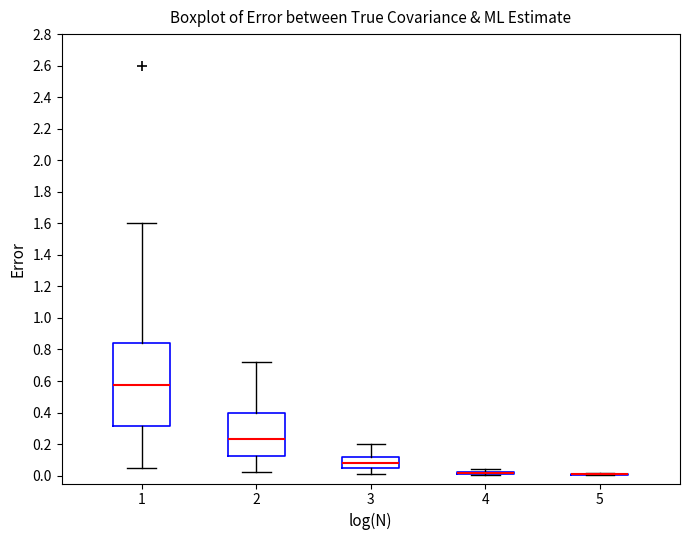

Reading left to right, transcribe this box plot: for each box, give where its median line is, the range the box spans, and where its two whiskers end, as read against the y-axis. The values are not printed on the chart, so give them approximately, as read against the axis.

1: median 0.58, box 0.32 to 0.84, whiskers 0.06 to 1.60
2: median 0.24, box 0.12 to 0.40, whiskers 0.02 to 0.72
3: median 0.08, box 0.06 to 0.12, whiskers 0.02 to 0.20
4: box collapsed to a line at 0.02, whiskers 0.00 to 0.04
5: box collapsed to a line at 0.00, whiskers 0.00 to 0.02